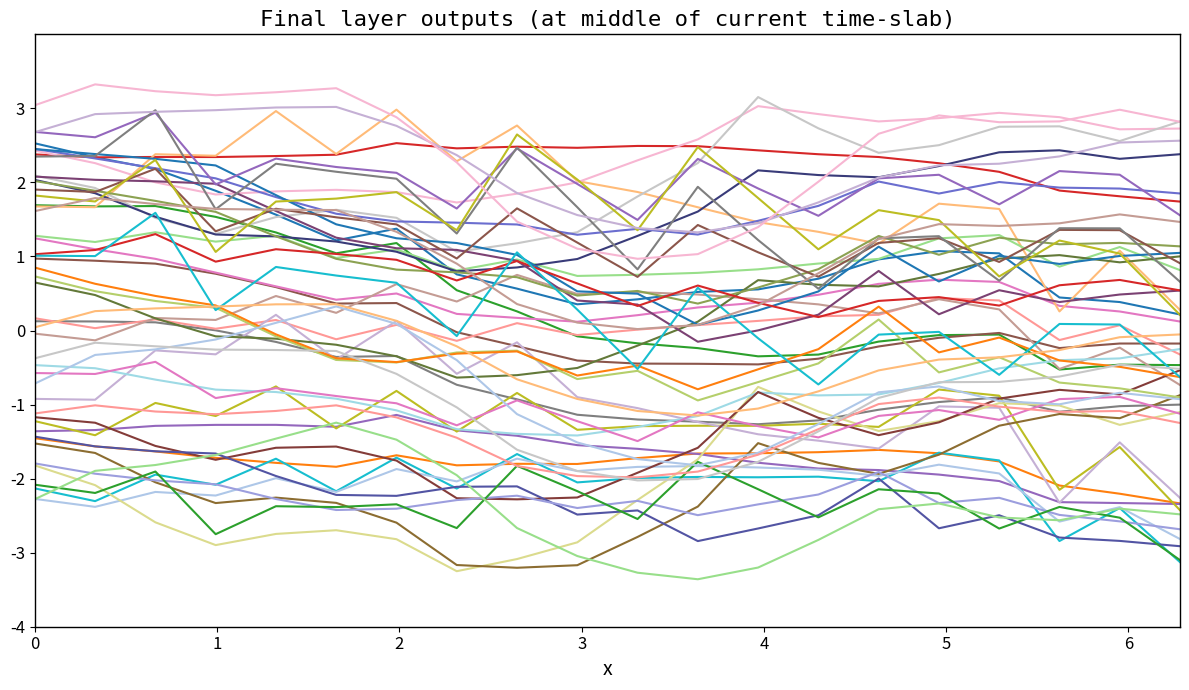

The humidity series shows 3.6 at 00:34. True or false?

False